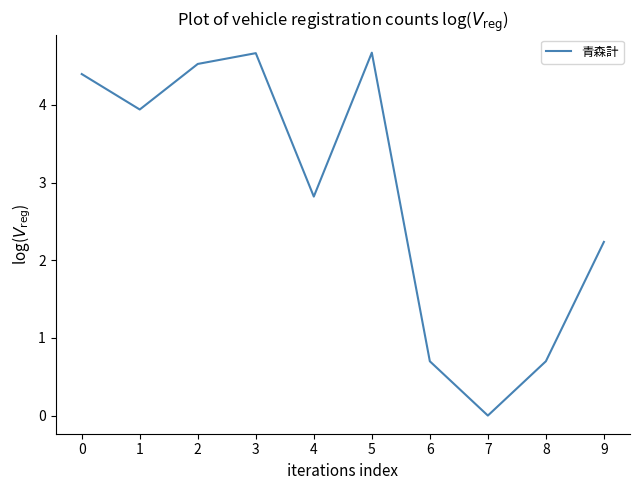

Read the value at 3.

4.7